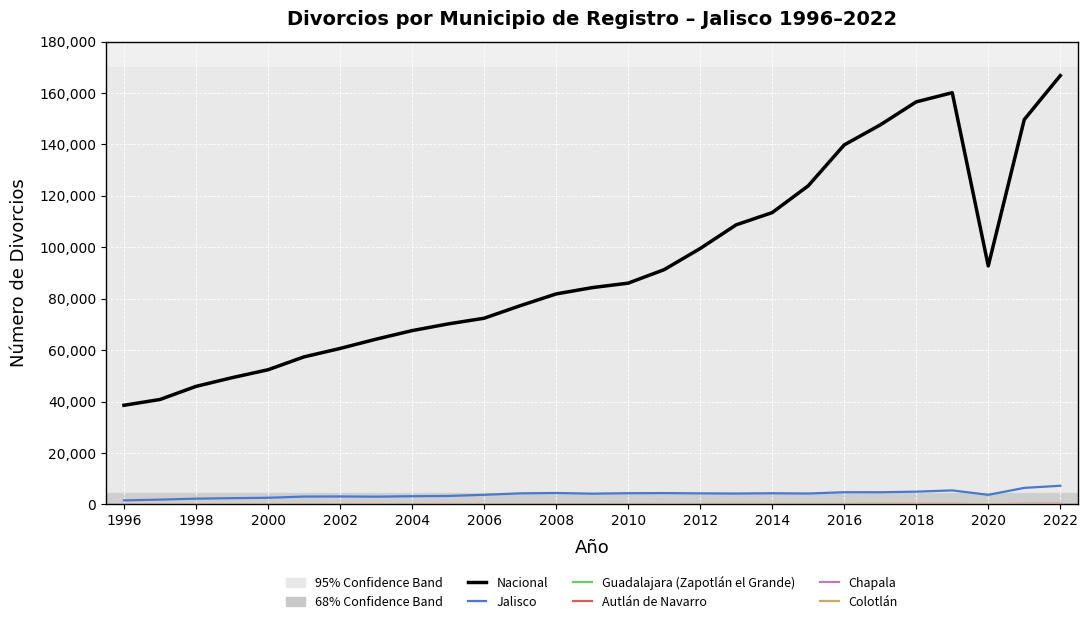

What is the maximum value shown in the chart?

166766